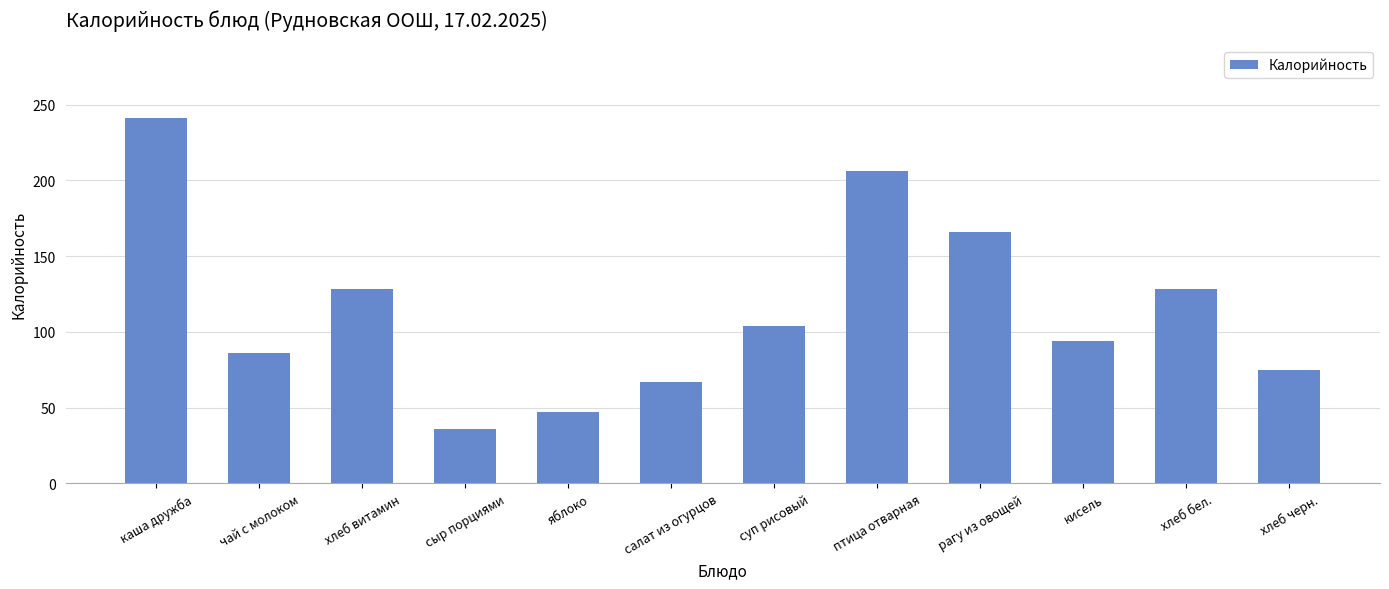

What is the approximate value at кисель?

94.2